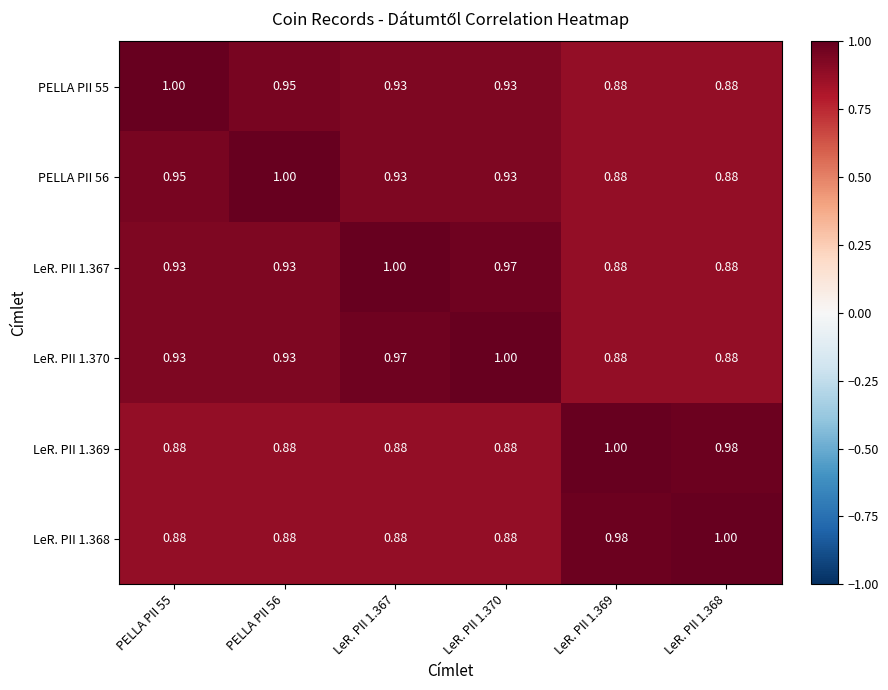

Is the value of PELLA PII 56 at LeR. PII 1.367 greater than the value of LeR. PII 1.369 at LeR. PII 1.368?

No